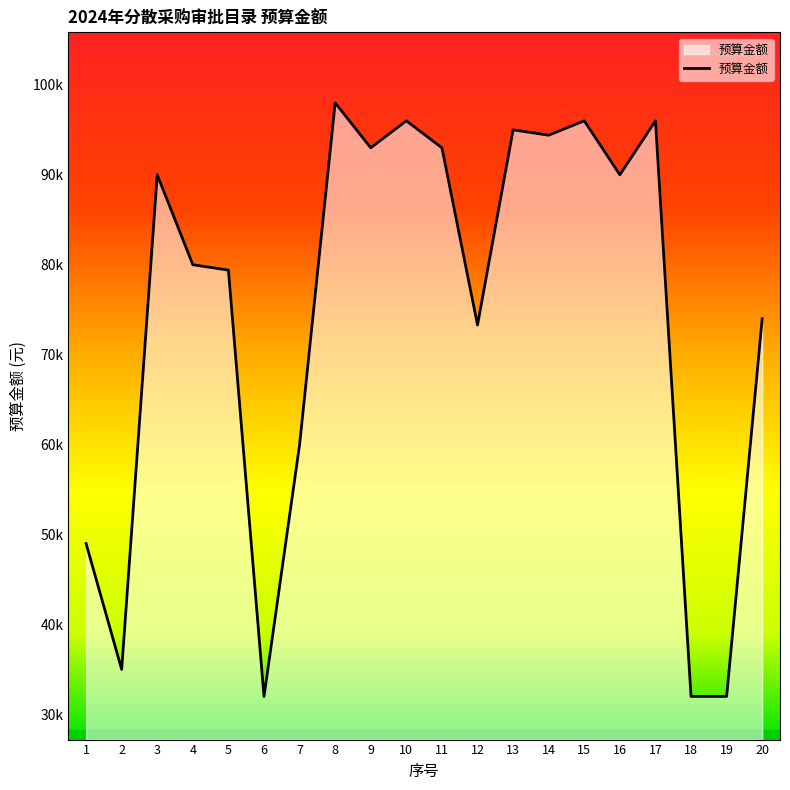

What is the minimum value shown in the chart?

32000